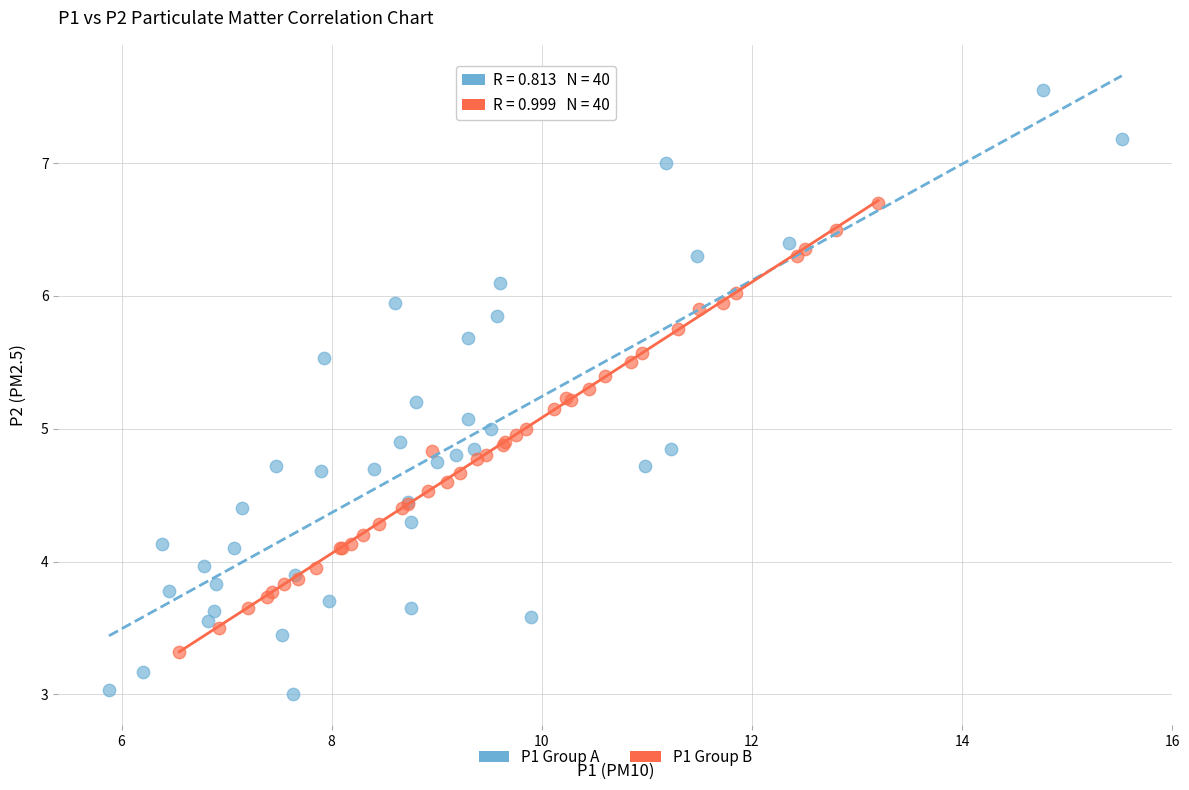

Which series reaches the minimum Y coordinate?

P1 Group A